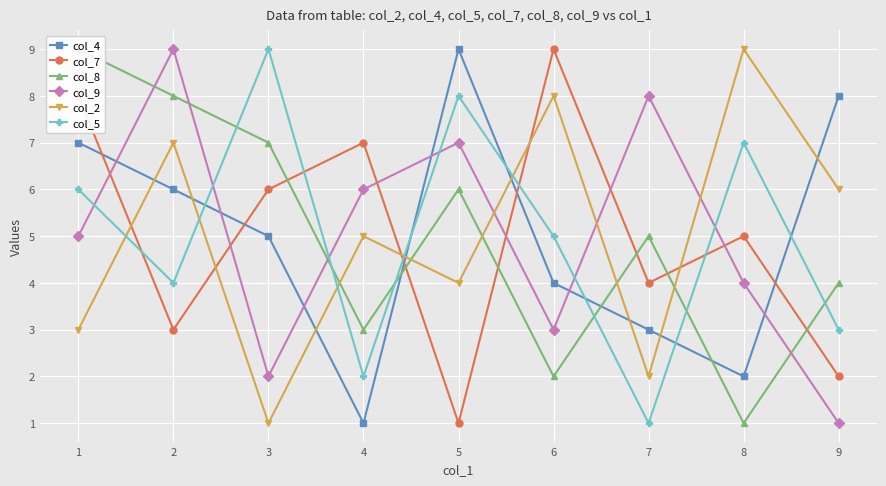

Which series has the widest spread of values?

col_4